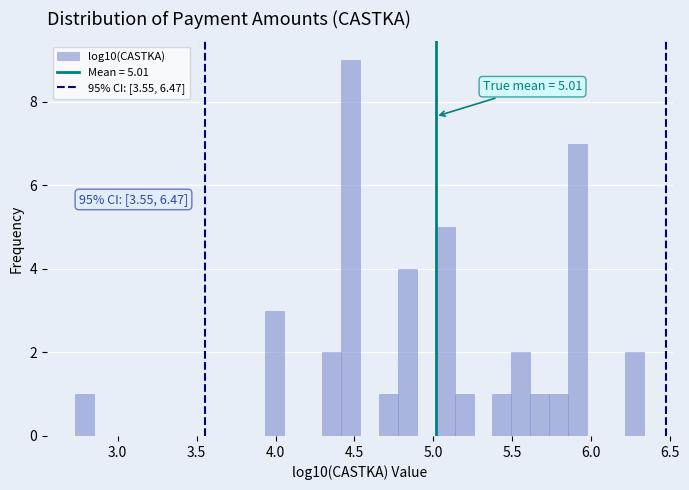

Read against the x-axis, roughly where is the centre of the tallest bar?

4.45